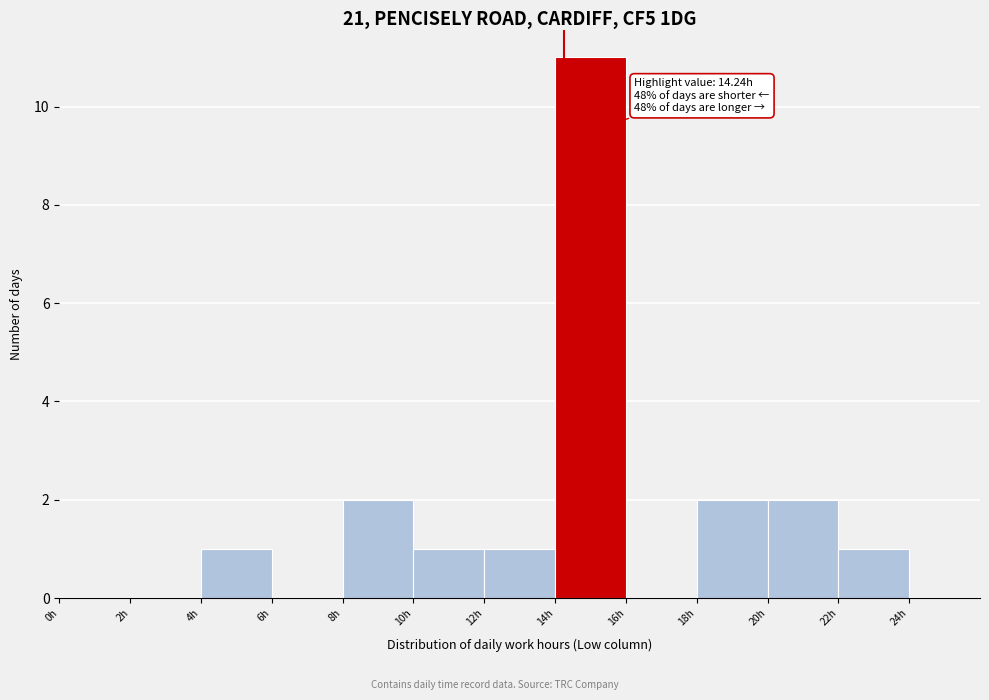

Which range on the x-axis has the tallest bar?

14 to 16